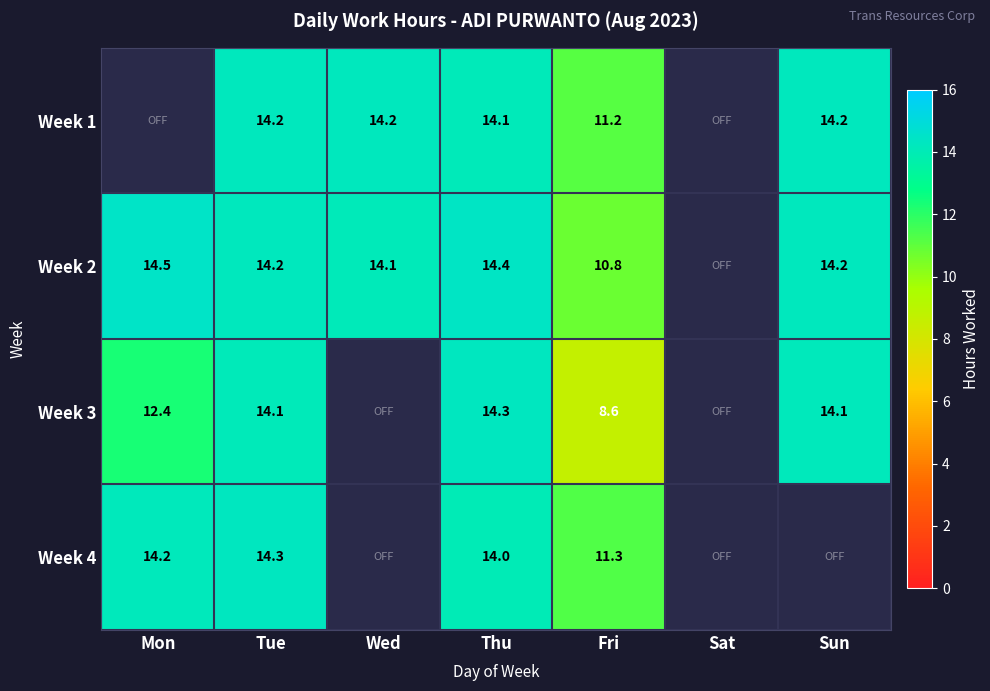

Is it true that Week 1 equals 20.3 at Wed?

False